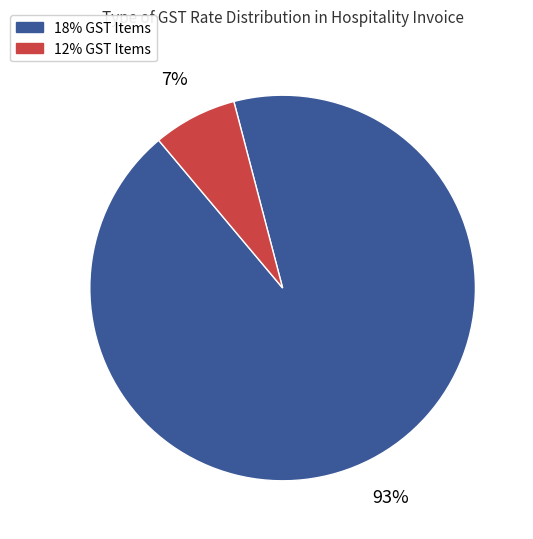

To the nearest percent, what is the average slice percentage?

50%